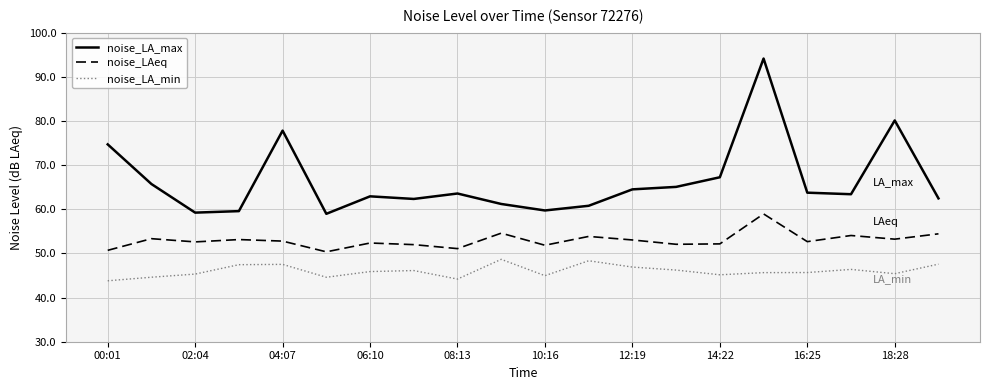

Rank the series by their average value, from highest to lowest.

noise_LA_max, noise_LAeq, noise_LA_min